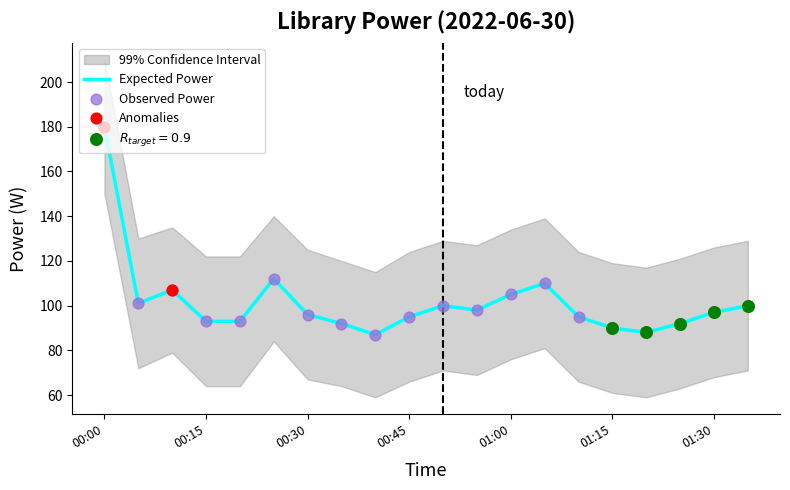

Which has a higher value, 00:15 or 01:00?

01:00